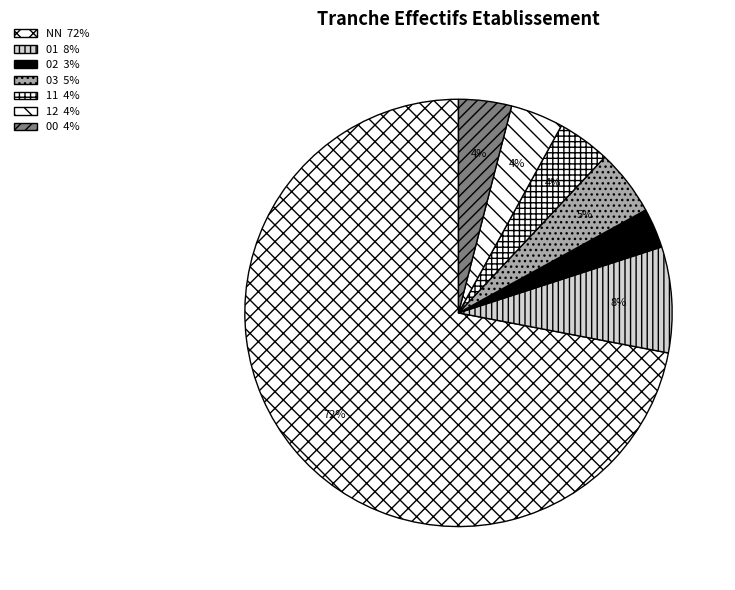

Combined, what portion of the pie is 12 and 03?

9.0%